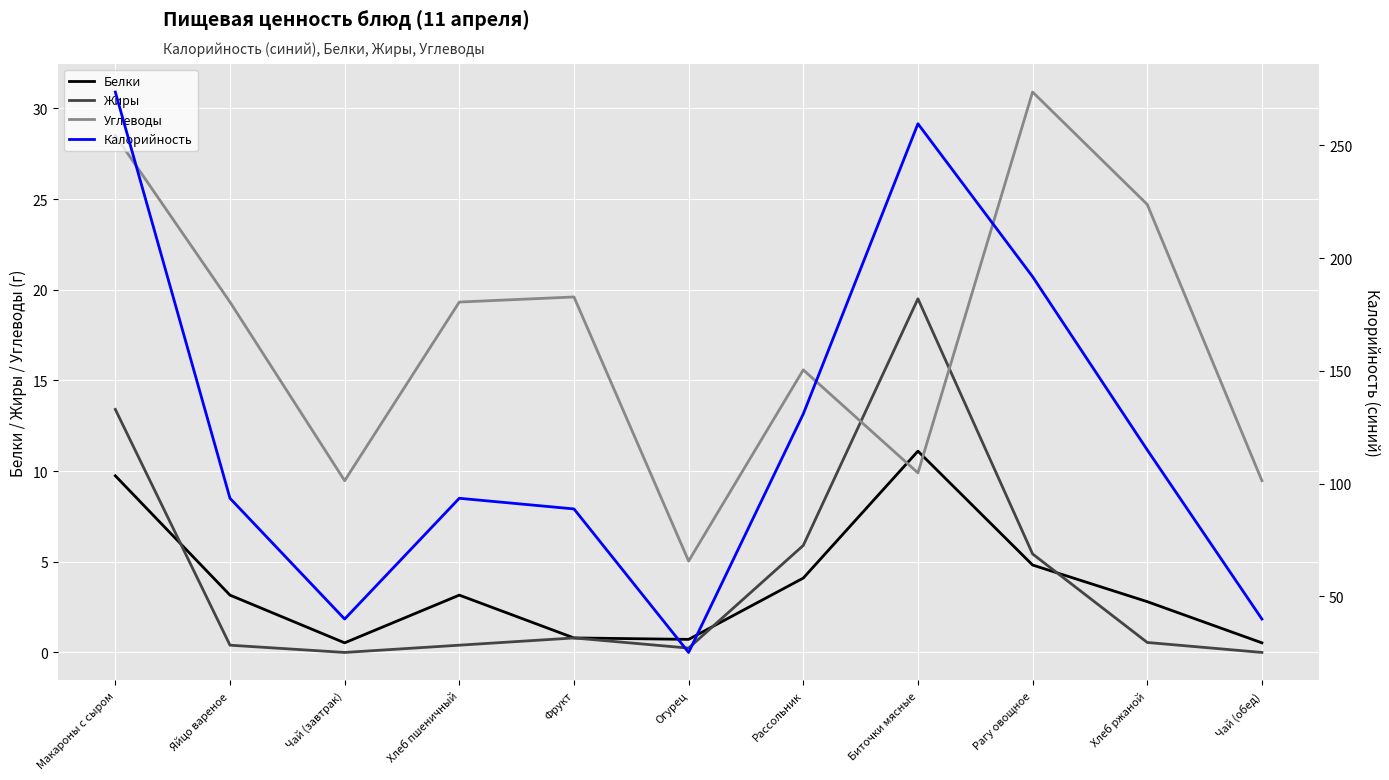

What is the average value of the Углеводы series?

17.4